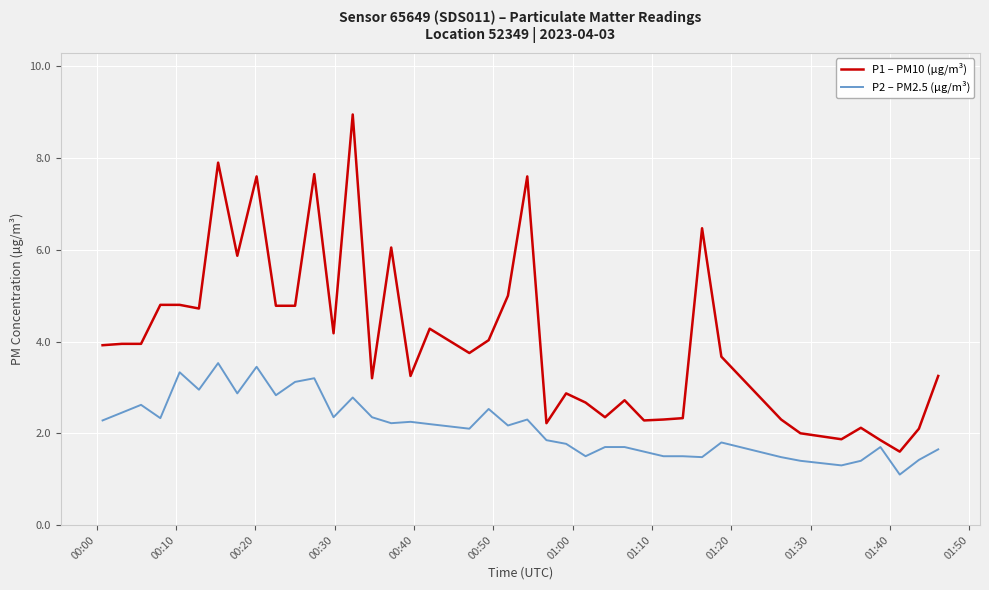

Which series has the largest range (max minus min)?

P1 – PM10 (µg/m³)